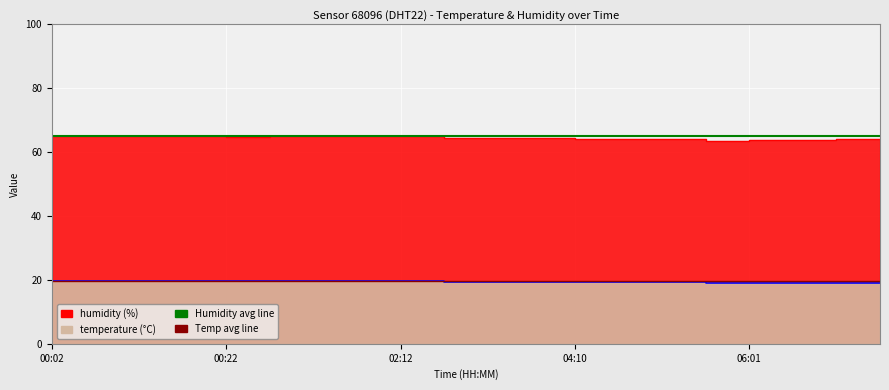

True or false: temperature and humidity cross at least once.

False